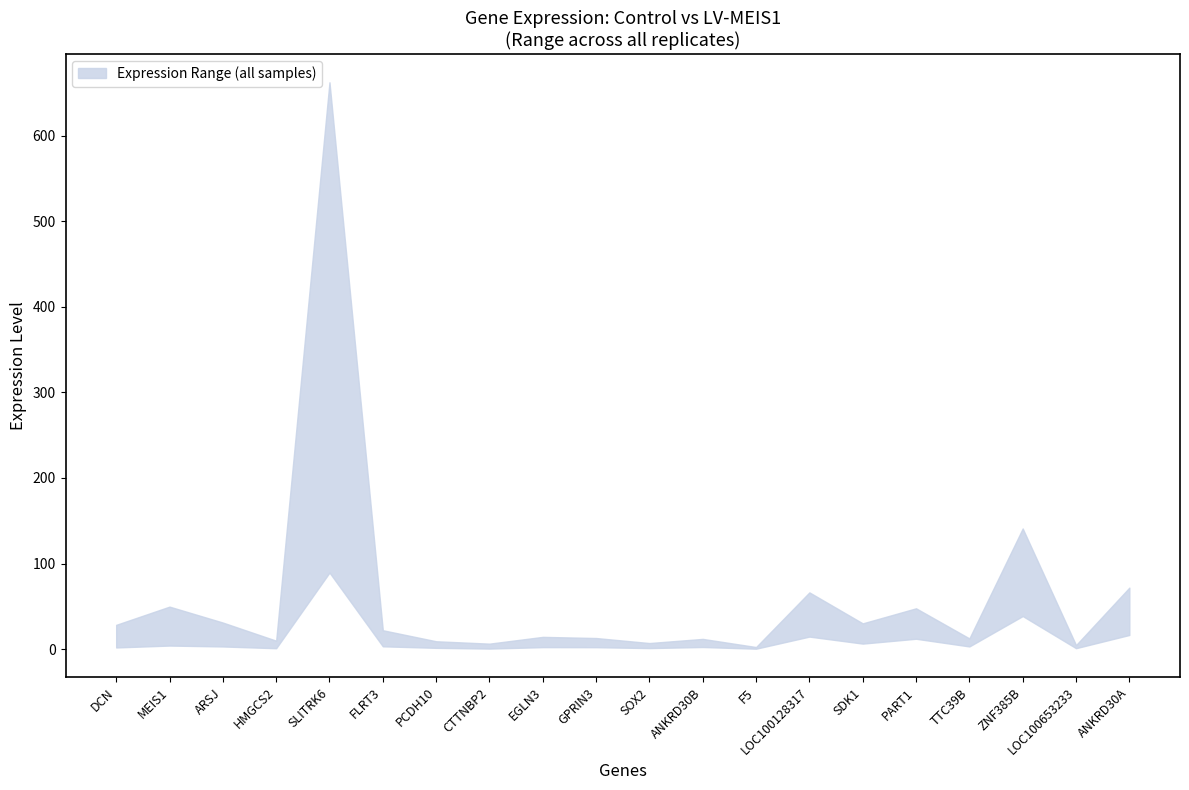

True or false: Control_2 and LV-MEIS1_3 cross at least once.

False